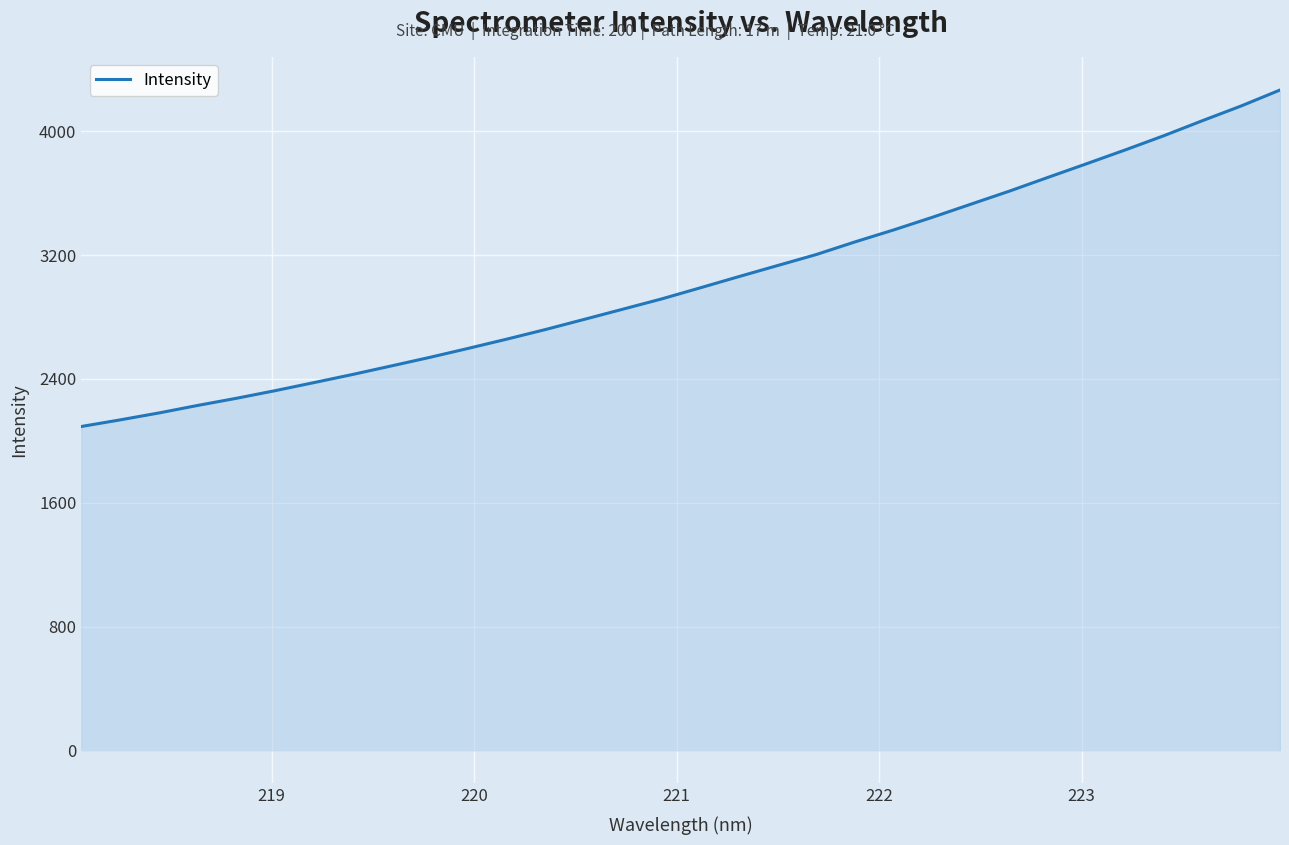

Does the chart display data point markers on the line(s)?

No